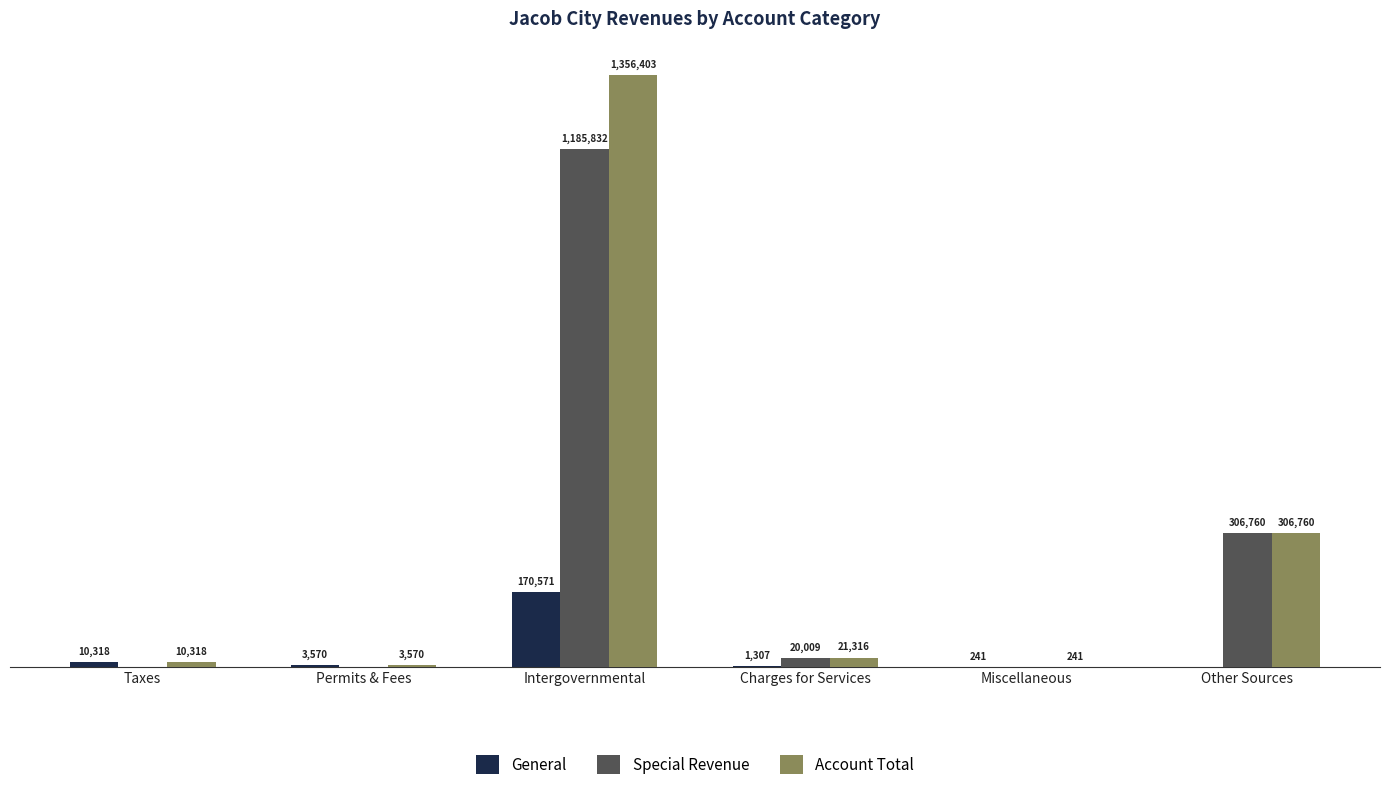

What is the sum of all Account Total values?

1698608